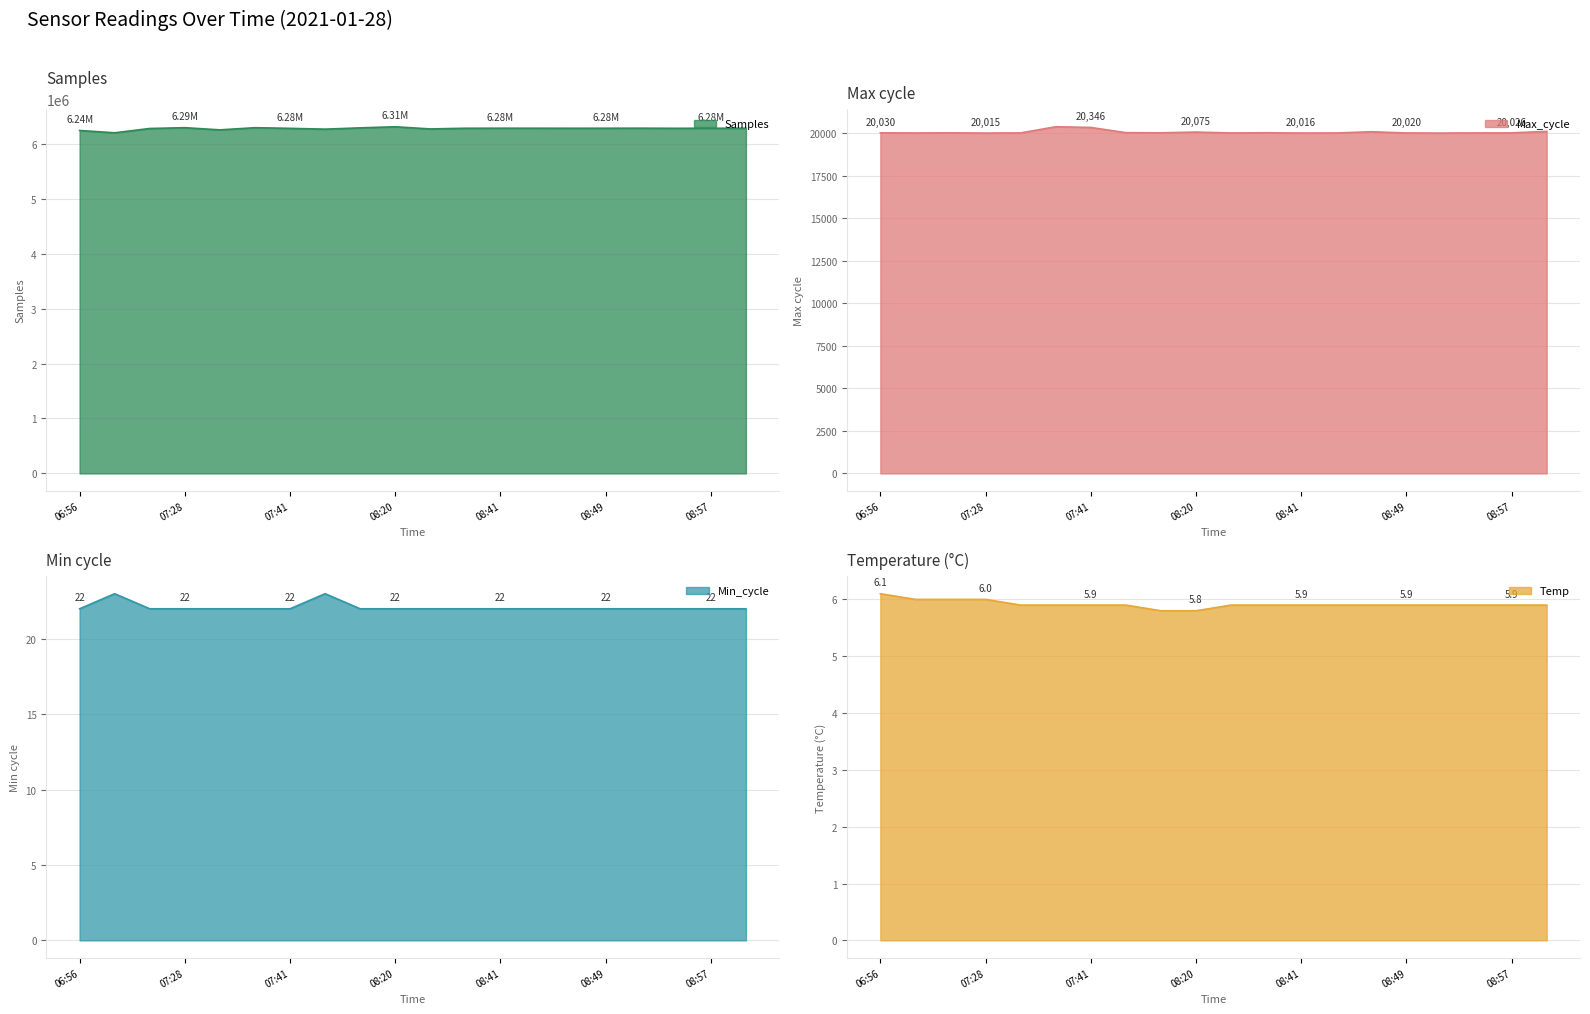

Where is the first local maximum for Samples?

07:28